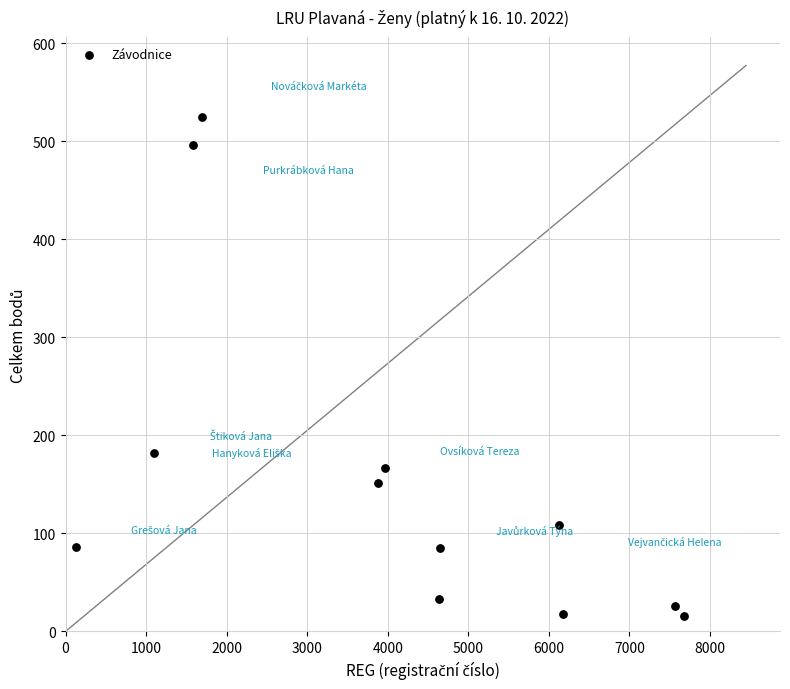

What is the average X value?

4100